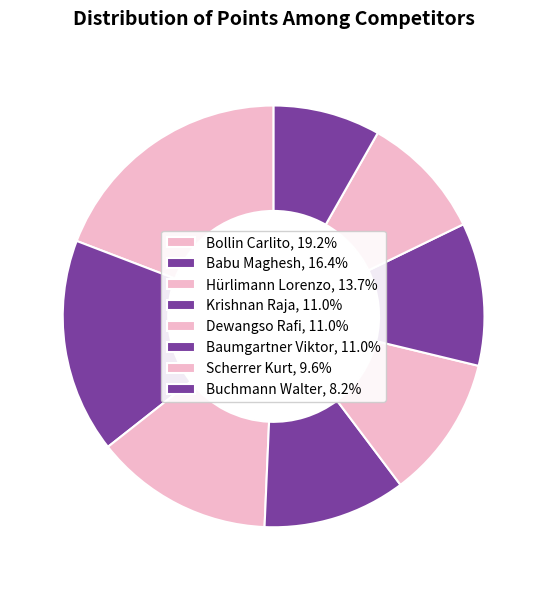

Count the number of slices in the pie.

8